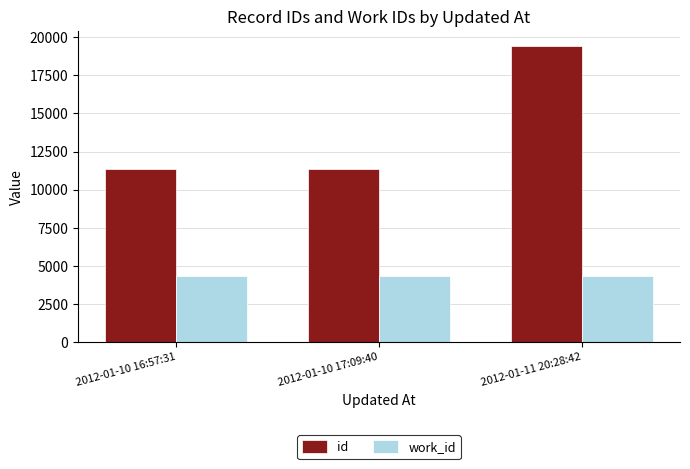

What is the spread (max minus min) of values at 2012-01-10 16:57:31?

7005